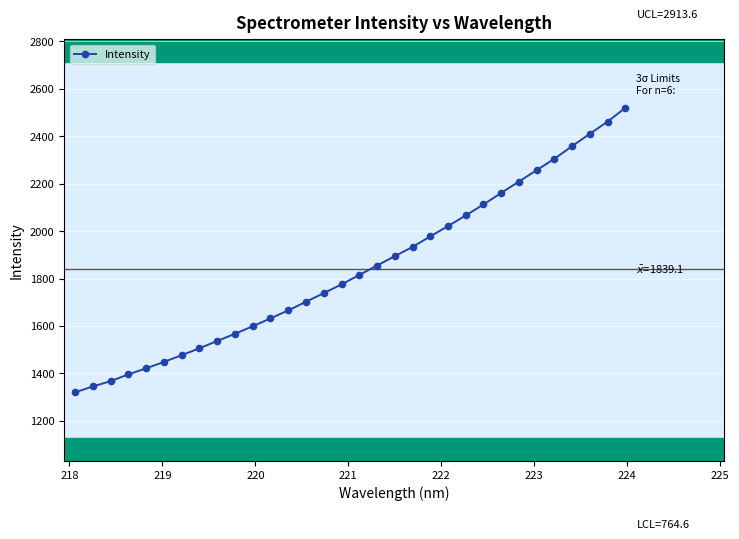

Does the chart have visible grid lines?

Yes